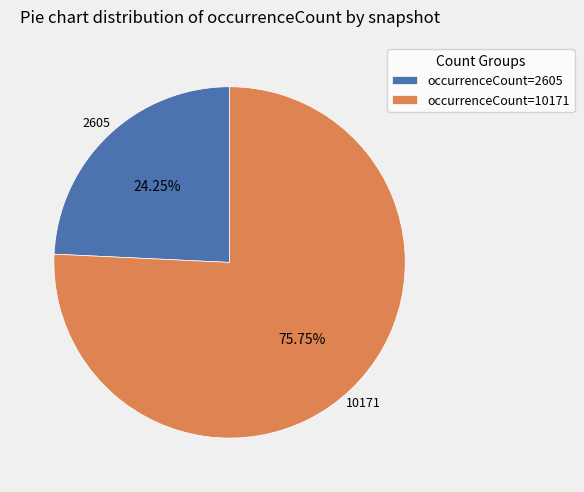

Which slice is the smallest?

occurrenceCount=2605